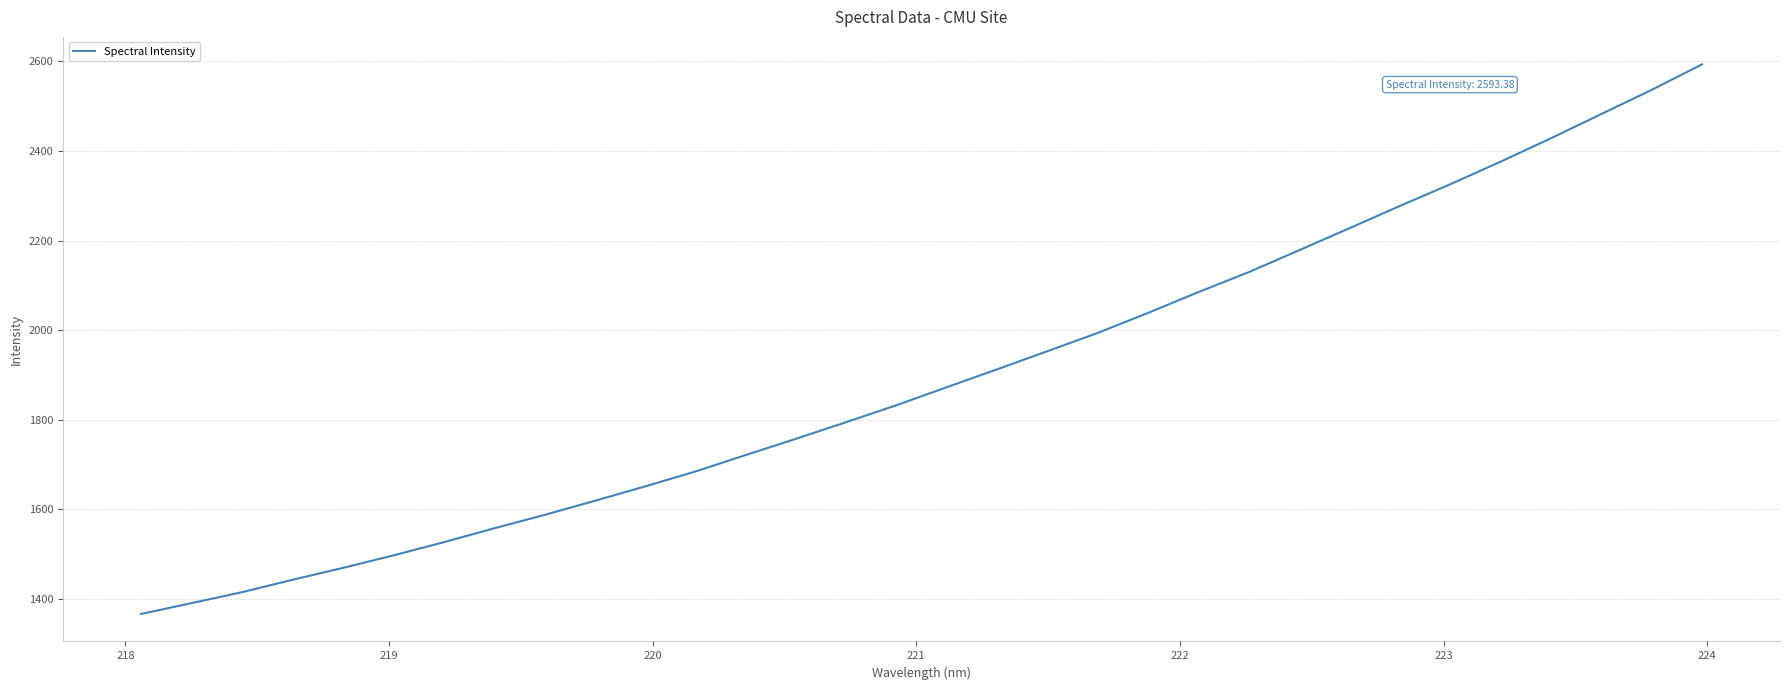

What is the maximum value shown in the chart?

2593.4